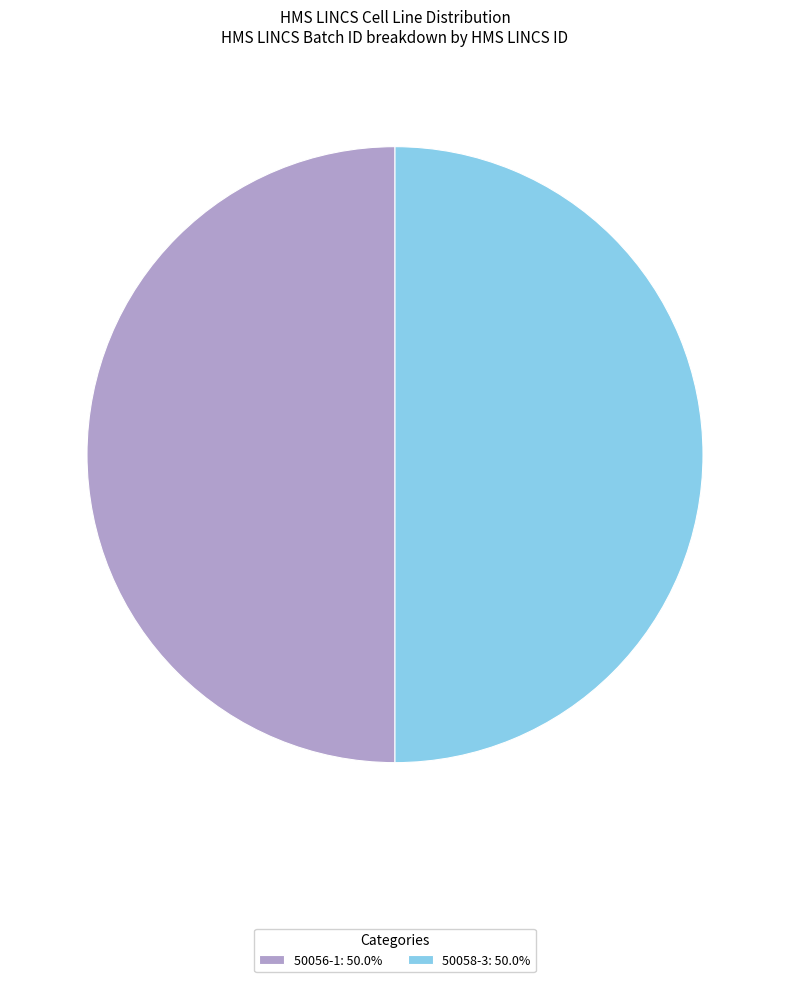

Approximately how many times larger is the value at 50056-1: 50.0% compared to 50058-3: 50.0%?

1.0